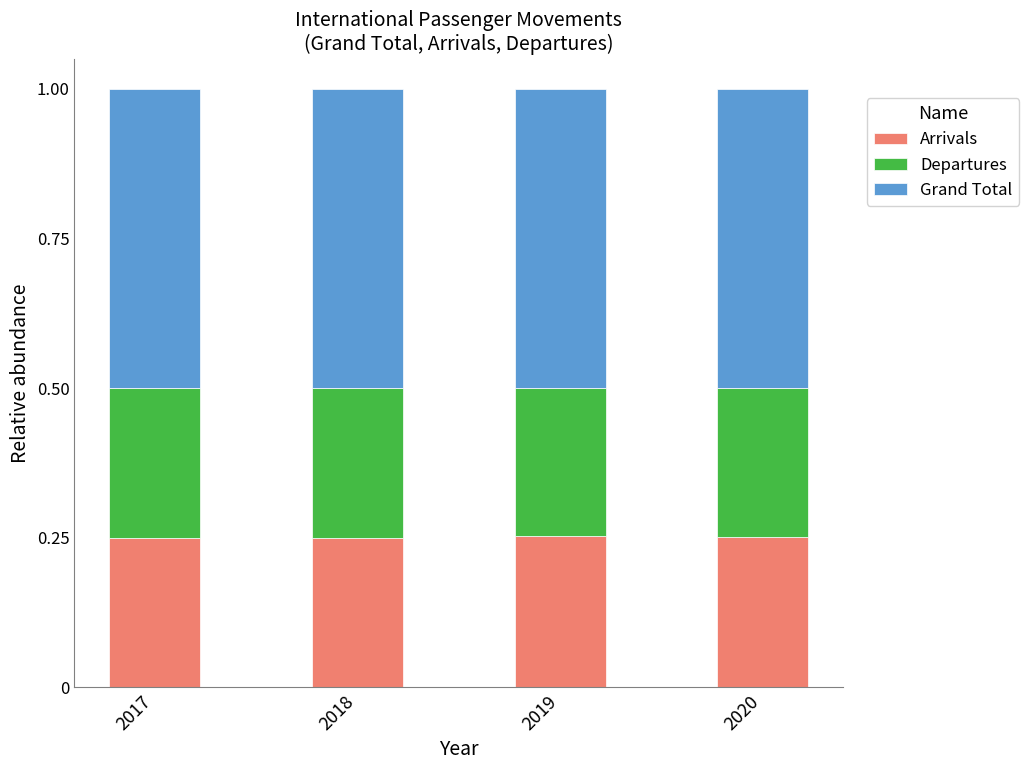

At which label is Departures closest to 0?

2019